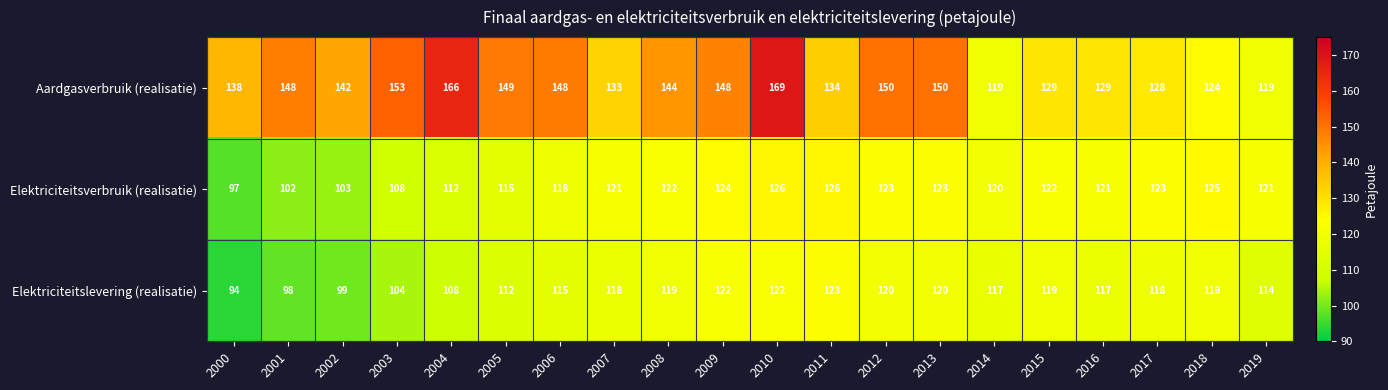

List the series in order of their peak value, lowest first.

Elektriciteitslevering (realisatie), Elektriciteitsverbruik (realisatie), Aardgasverbruik (realisatie)